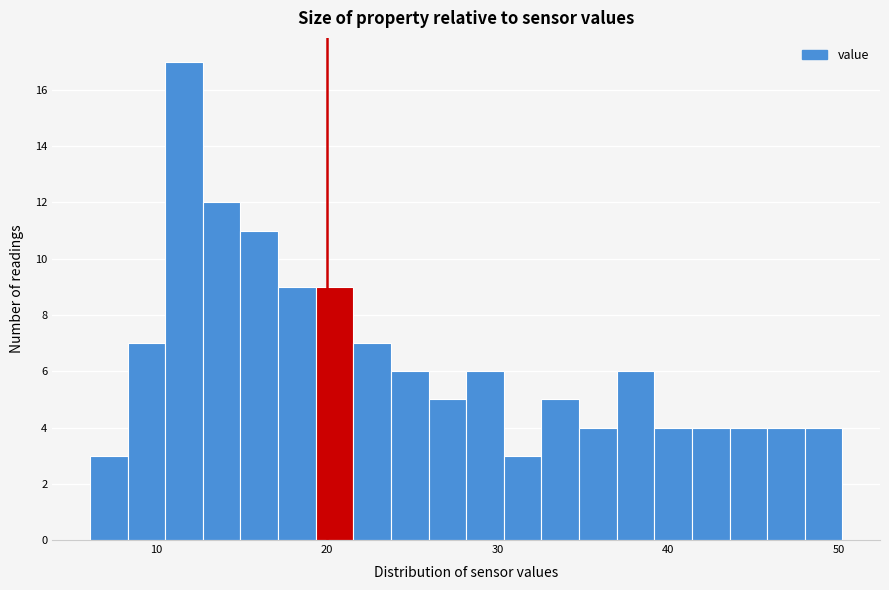

Around what value on the x-axis is the tallest bar? Give the approximate position of its centre, as read against the axis.

12